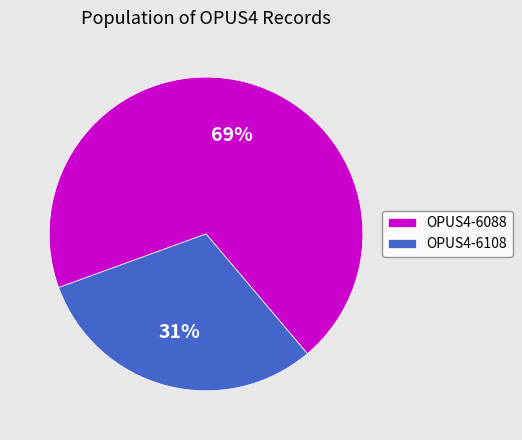

Which has a higher value, OPUS4-6108 or OPUS4-6088?

OPUS4-6088